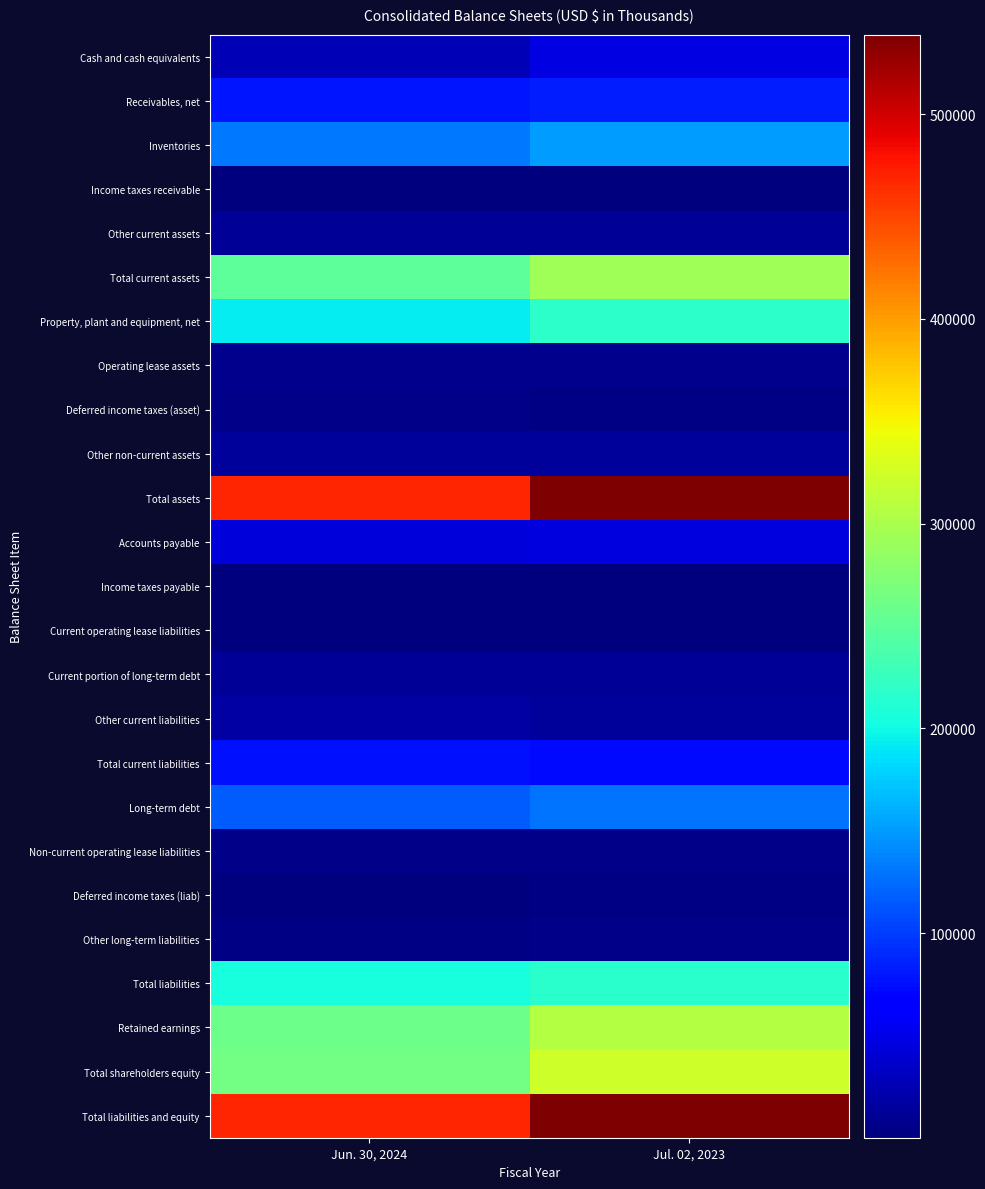

What is the spread (max minus min) of values at Jun. 30, 2024?

469080